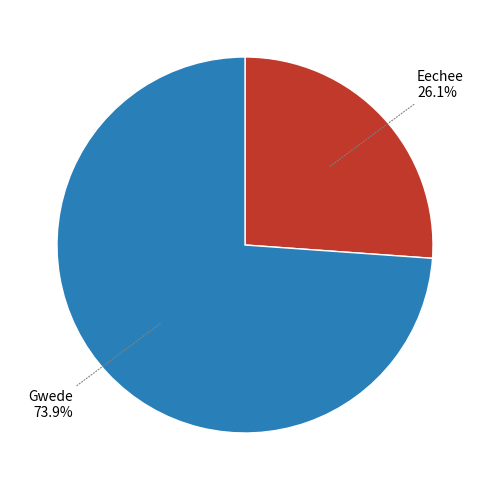

To the nearest percent, what is the difference between the Eechee and Gwede slice percentages?

48%